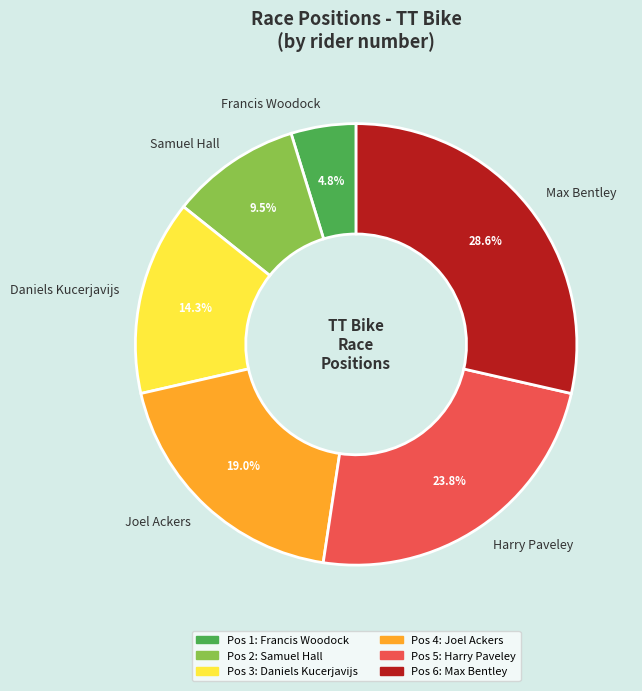

Combined, do Harry Paveley and Max Bentley account for over 50%?

Yes